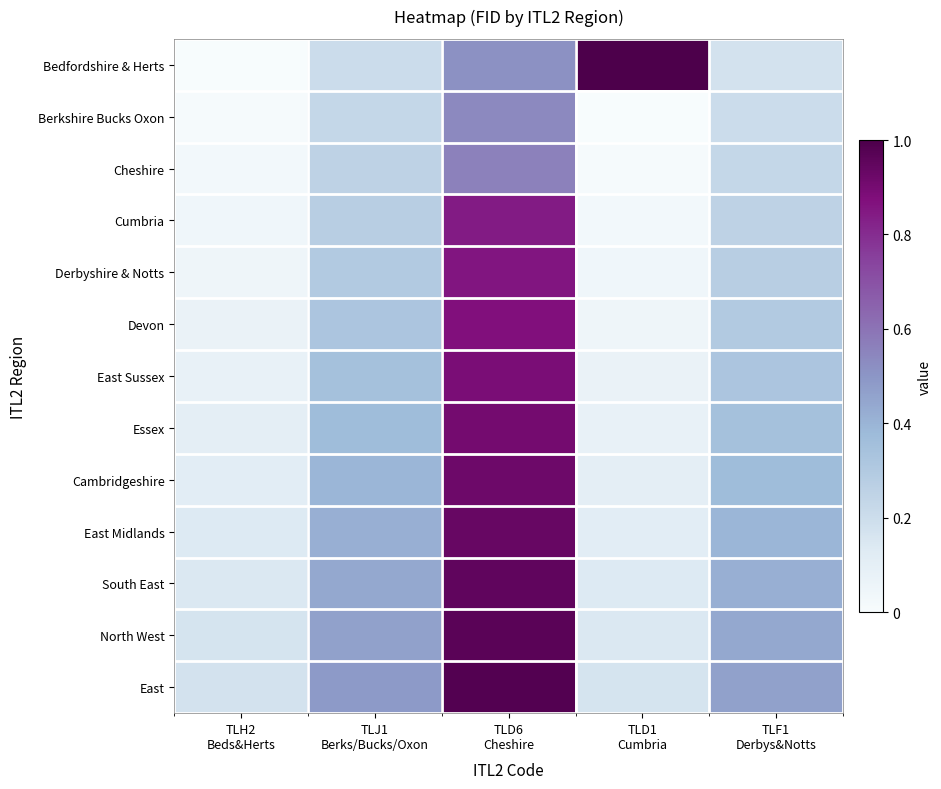

Which series has the largest total across all categories?

East